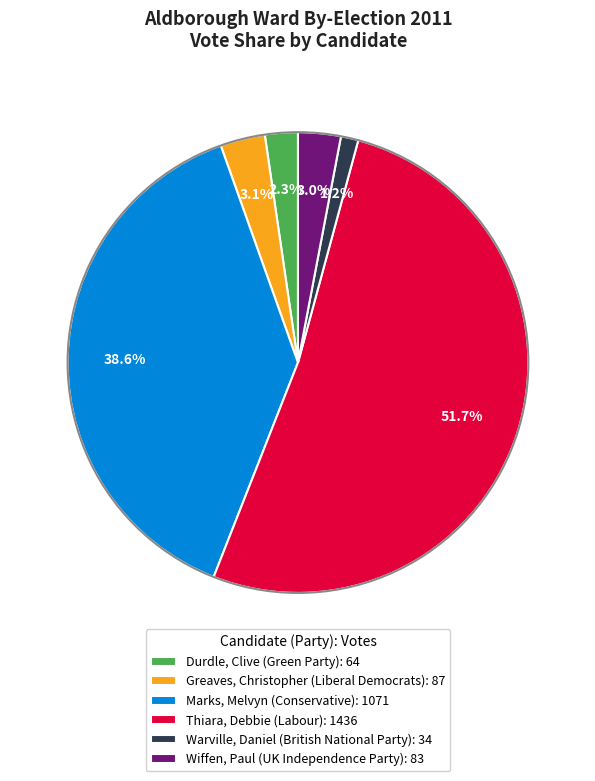

What percentage is the Greaves, Christopher slice, to the nearest percent?

3%